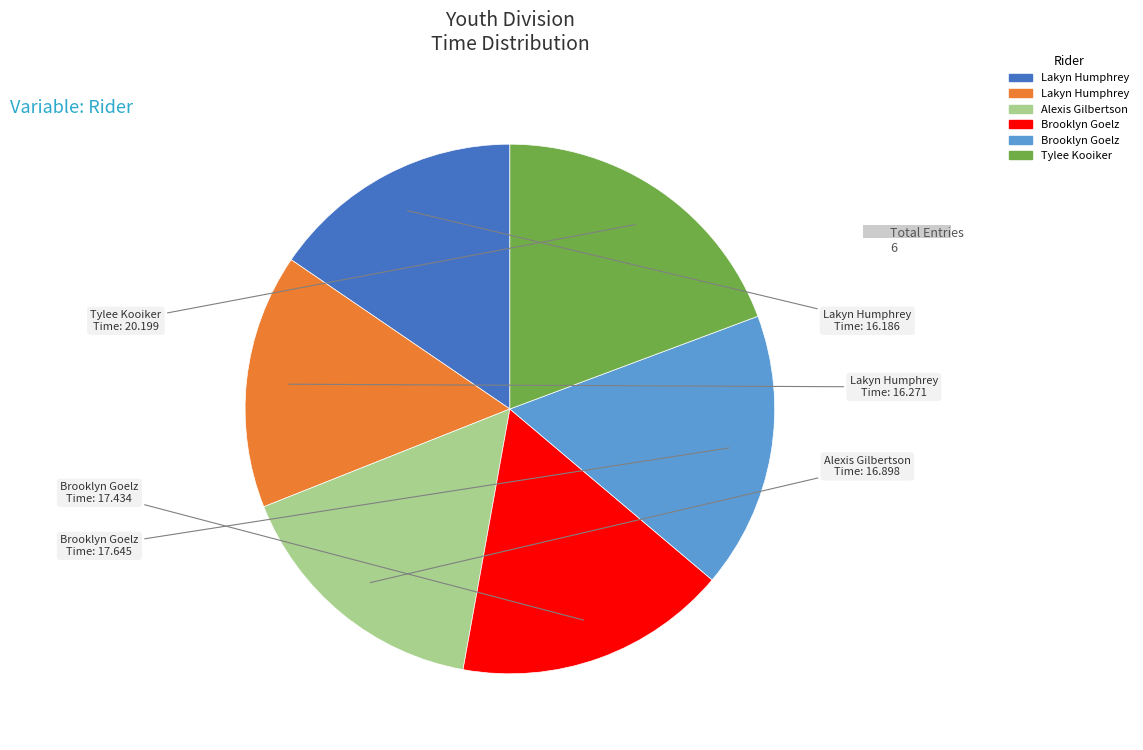

Which category has the biggest portion of the pie?

Tylee Kooiker (Y only)